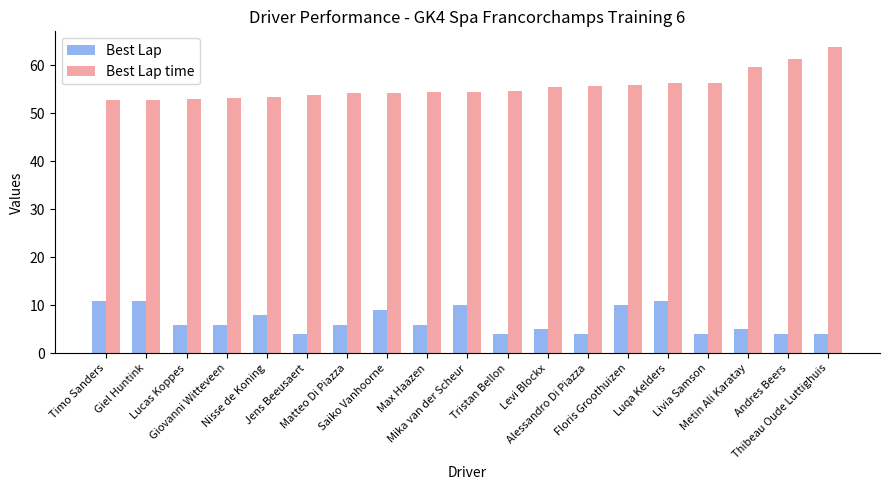

What is the total value across all series at Tristan Bellon?

58.7